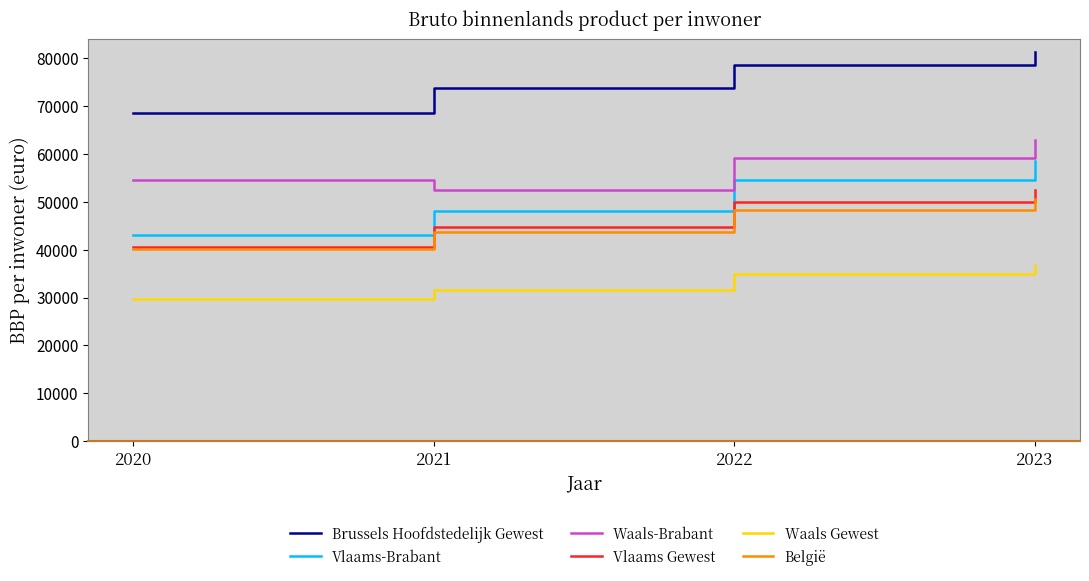

True or false: Vlaams-Brabant and Waals Gewest cross at least once.

False